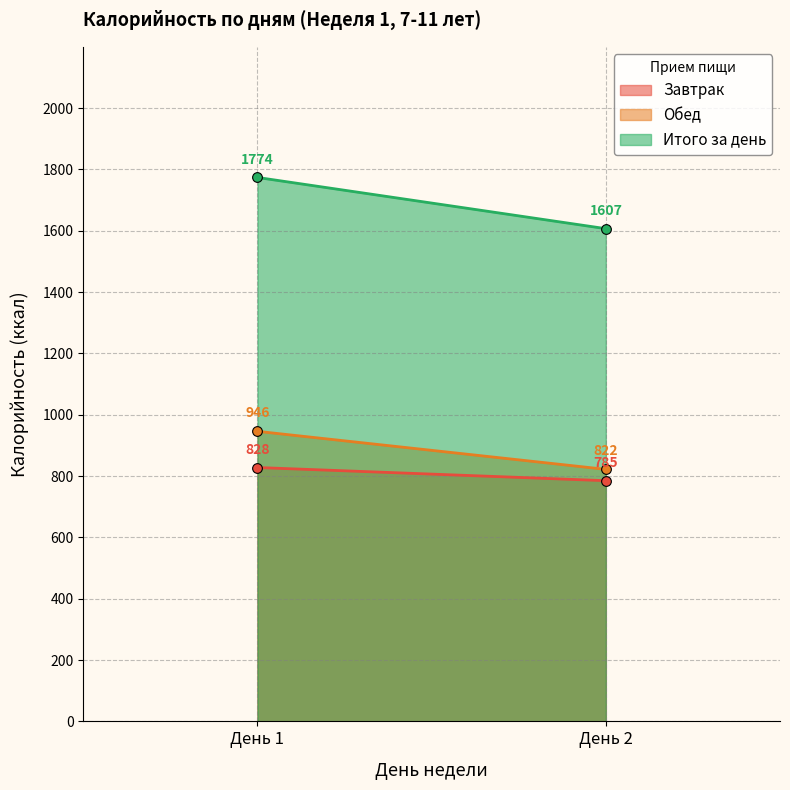

How many data points in Обед (Калорийность) are above 0?

2